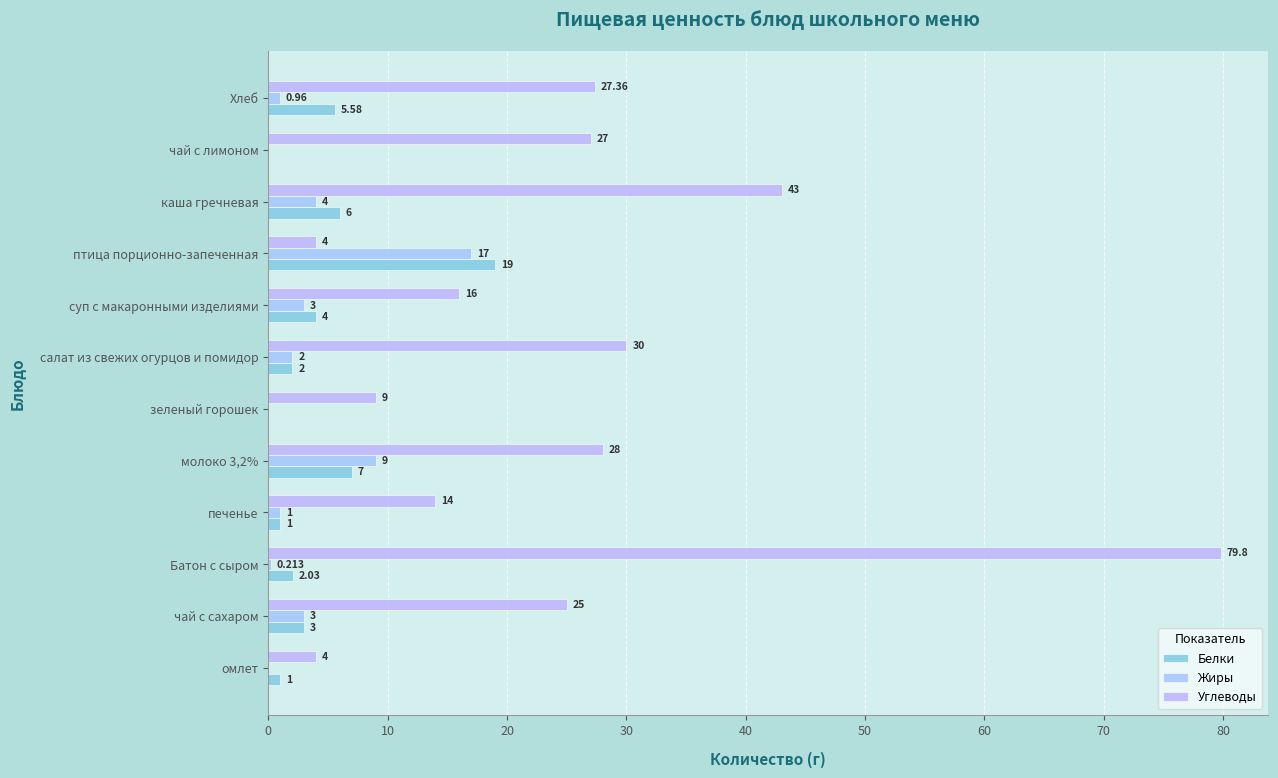

How many values in Жиры are above zero?

9